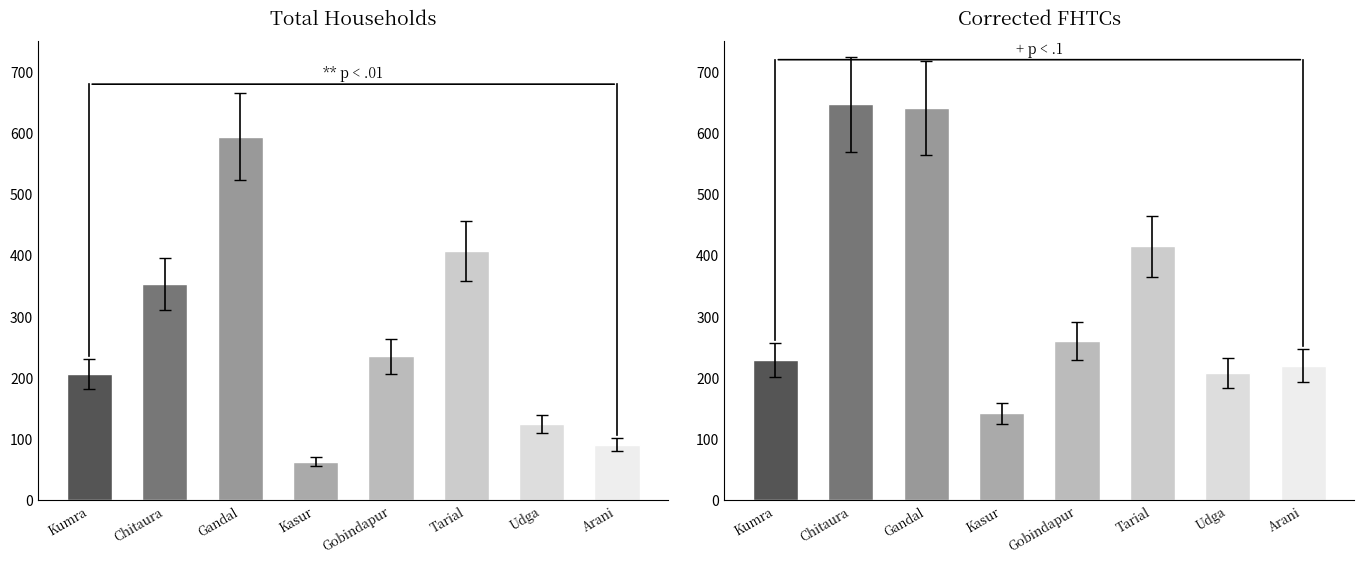

What are all the series names shown in the legend?

Total Households, Corrected FHTCs